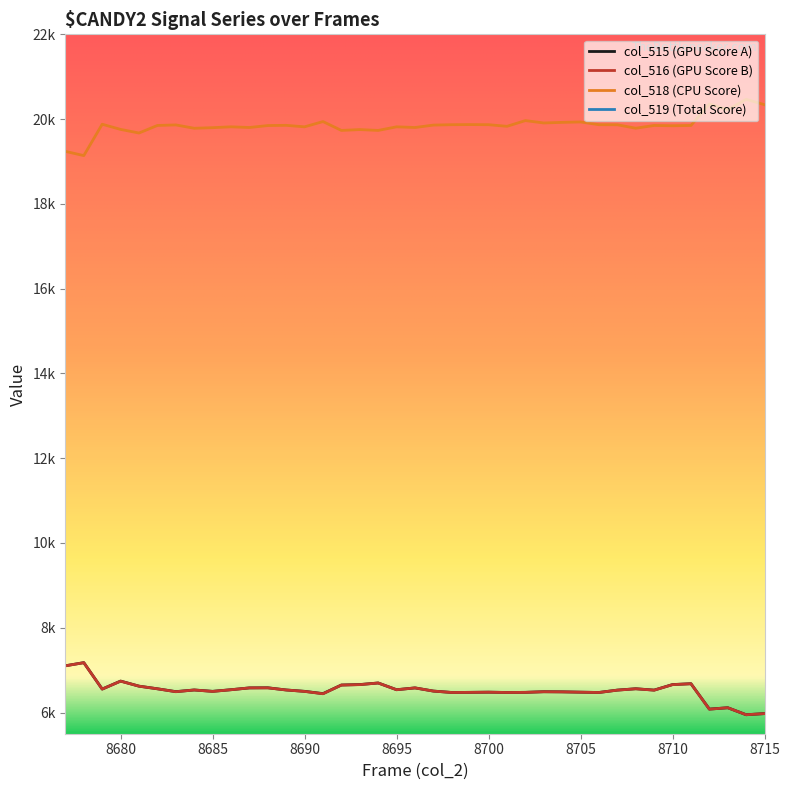

At how many categories does at least one series exceed 7350?

39